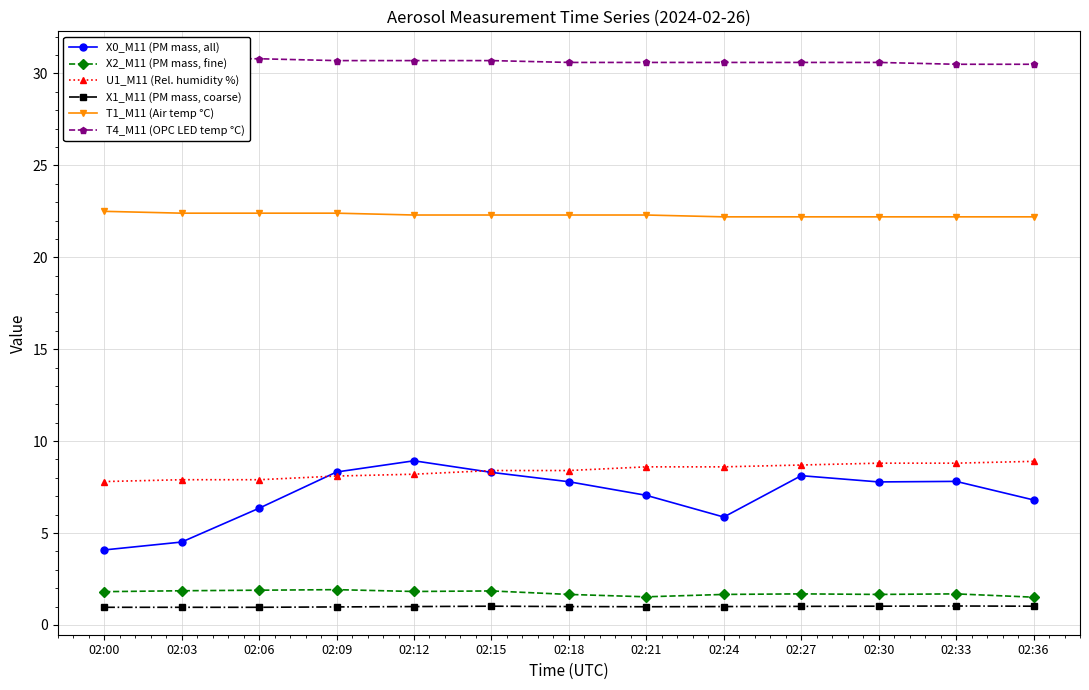

True or false: X1_M11 (PM mass, coarse) and X0_M11 (PM mass, all) intersect in this chart.

False